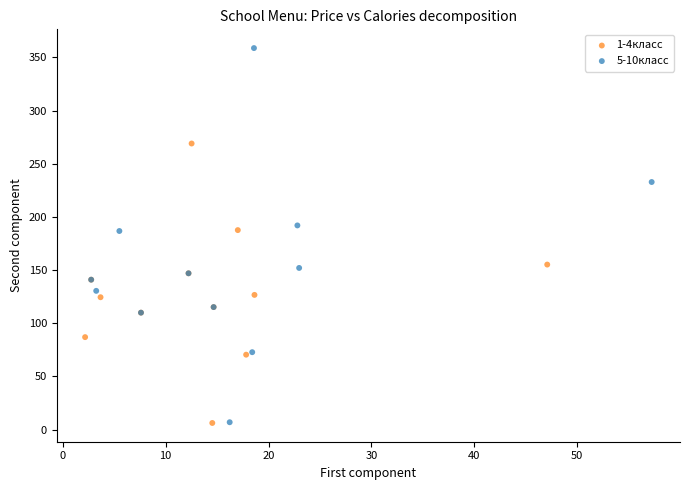

Which series has the largest Y range (max minus min)?

5-10класс